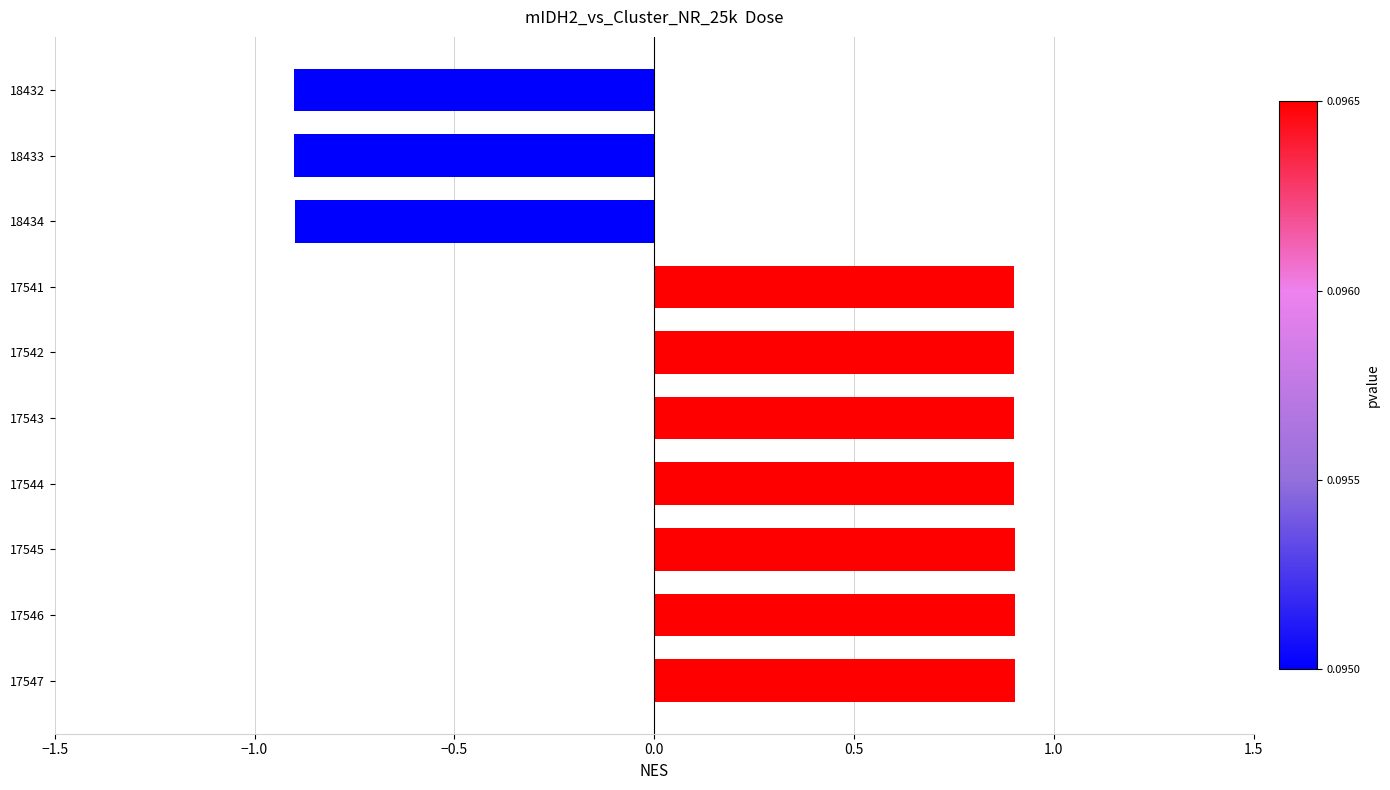

Is it true that the value at 17545 is 0.9?

True